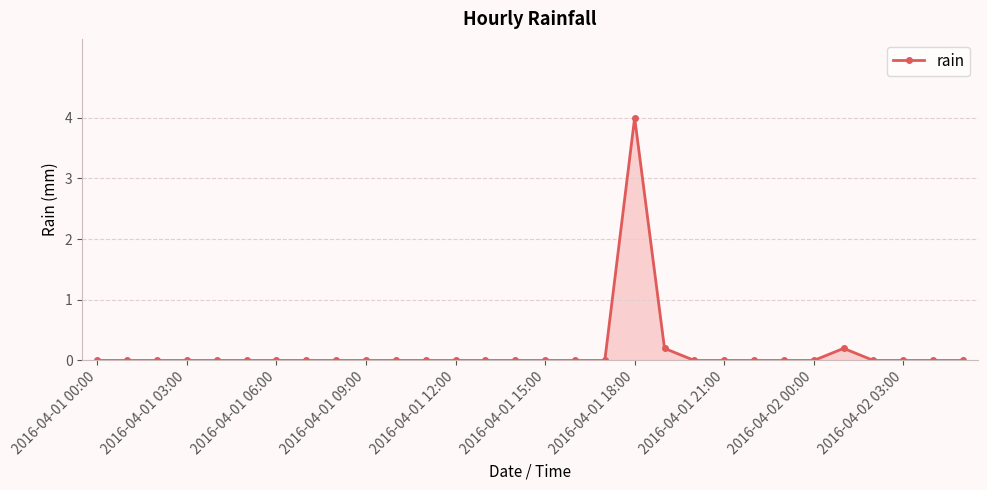

What is the maximum value shown in the chart?

4.0